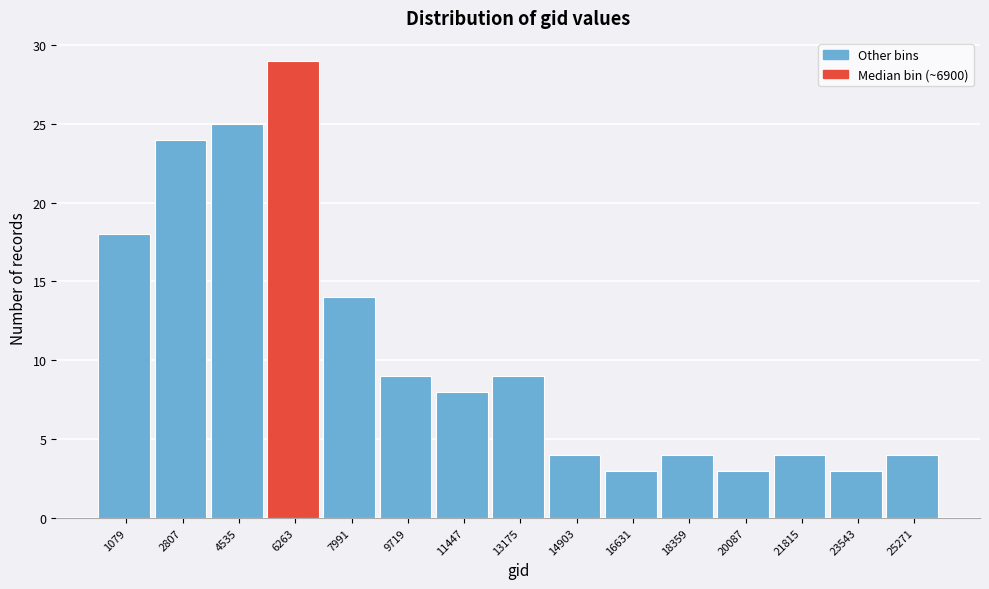

Reading right to left, transcribe all the data shown in this chart.

25271=4	23543=3	21815=4	20087=3	18359=4	16631=3	14903=4	13175=9	11447=8	9719=9	7991=14	6263=29	4535=25	2807=24	1079=18